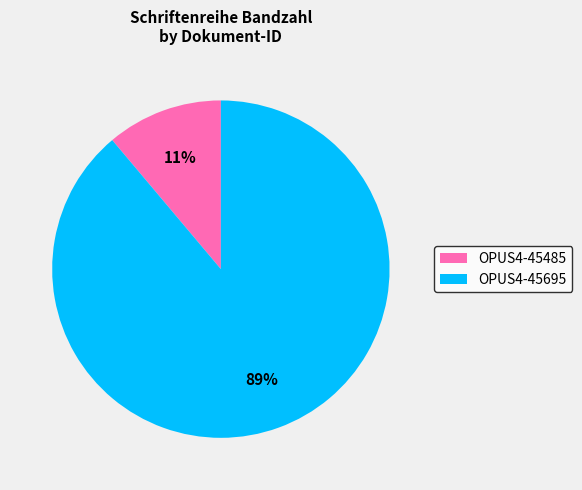

Which has a higher value, OPUS4-45485 or OPUS4-45695?

OPUS4-45695